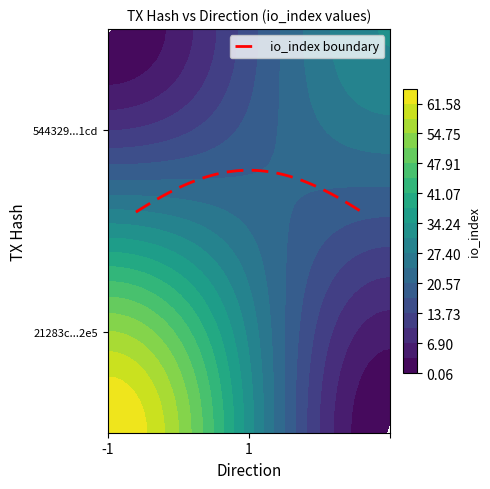

Rank the series at io_index from highest to lowest value.

21283c7757b099b47a90b12f49bb56cf12282e5, 544329778339804cc989ed69043b0d25f0841cd